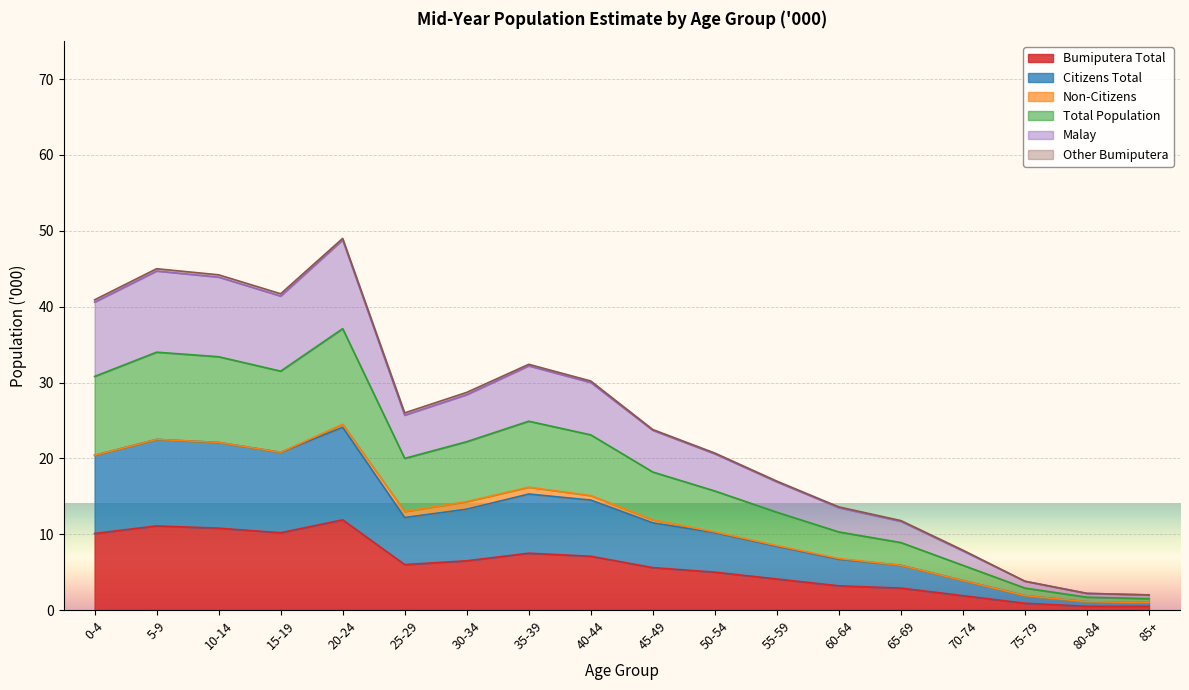

True or false: Bumiputera Total and Malay intersect in this chart.

False